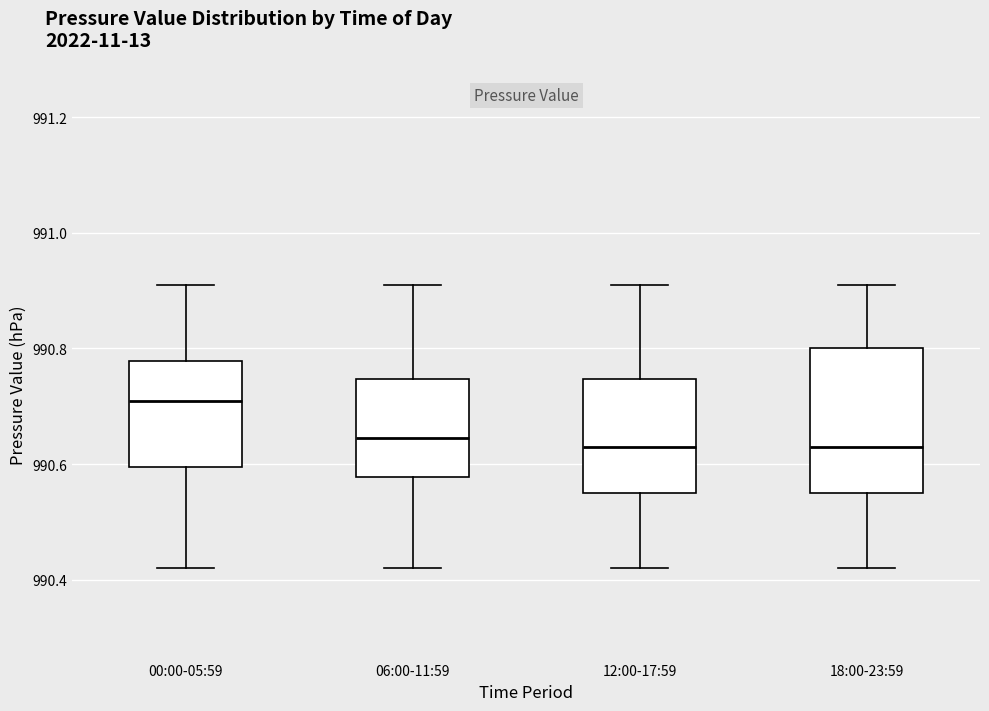

Which box's median line is the highest?

00:00-05:59